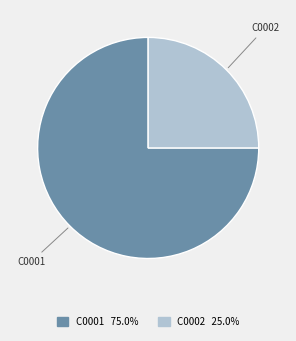

Does any single category account for the majority?

Yes